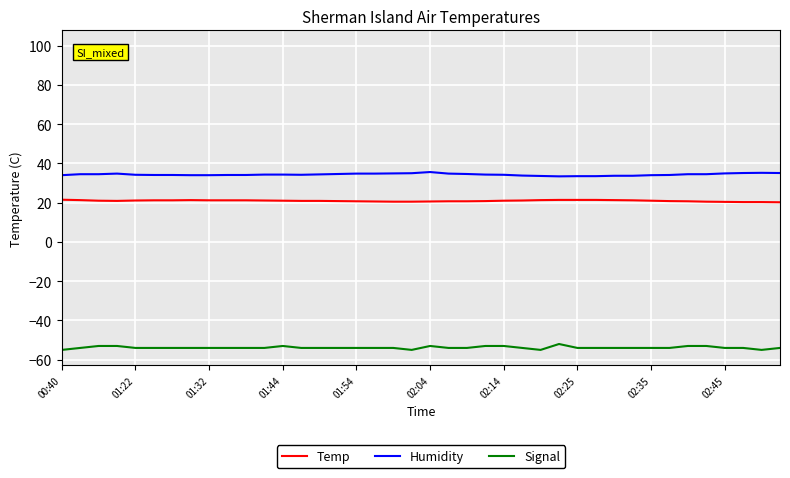

What is the minimum value for Signal?

-55.0